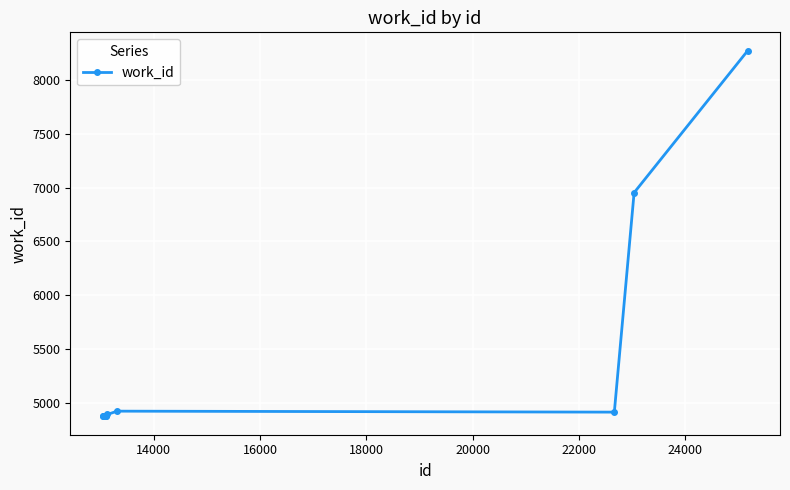

What is the value of the 9th point from the left?

6953